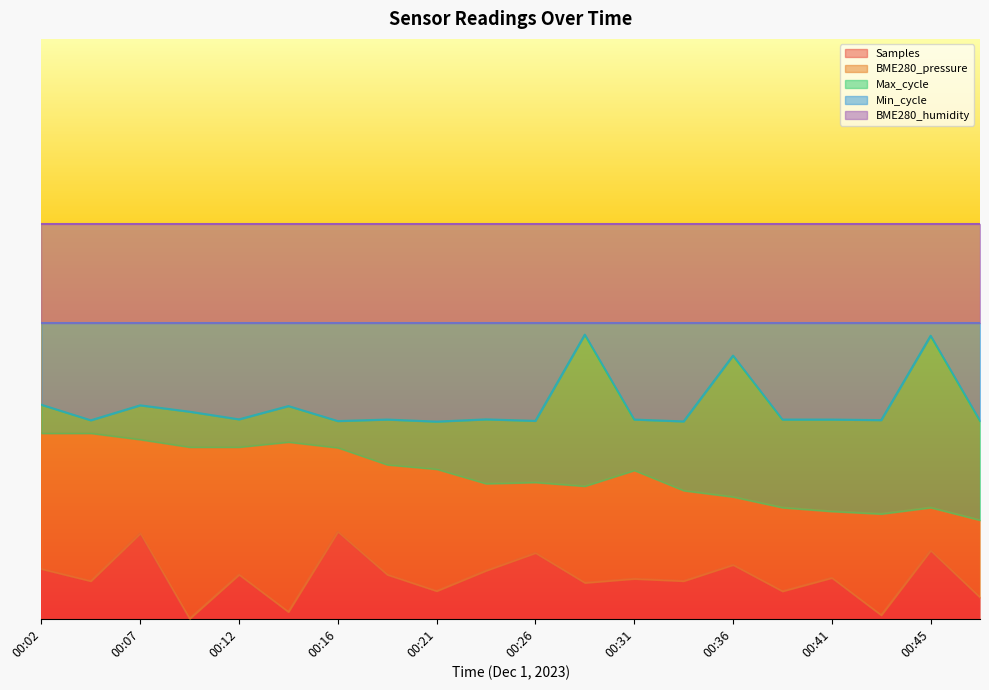

True or false: Samples has more than 2 interior local peaks.

True